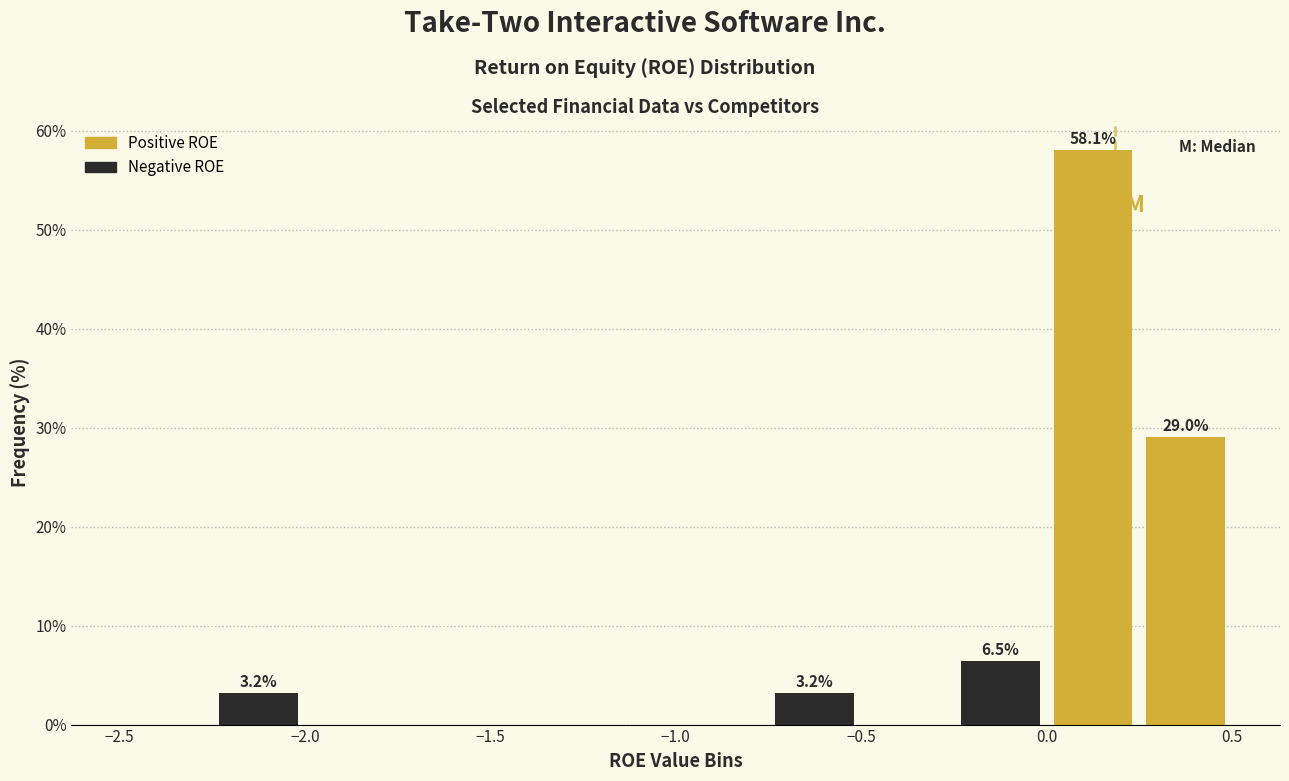

Over which range of the x-axis is the bar tallest?

0.00 to 0.25